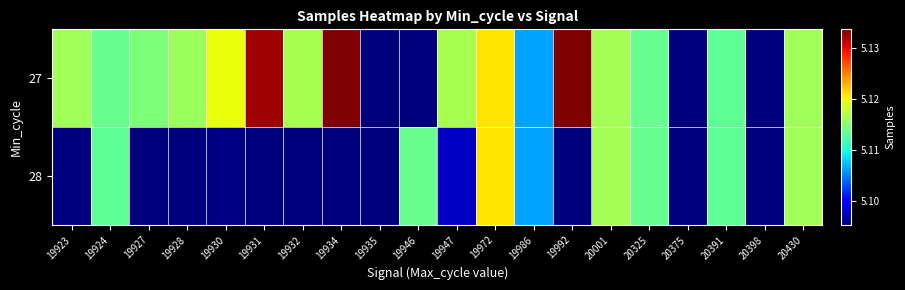

Rank the series by their average value, from highest to lowest.

27, 28